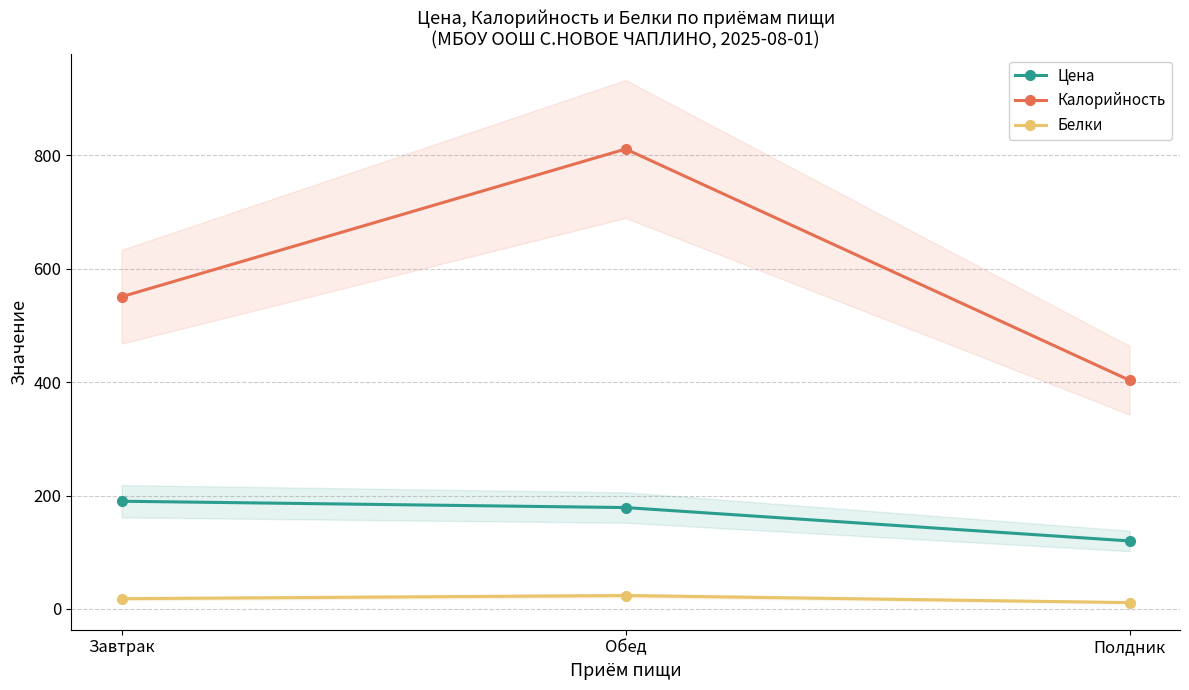

What are all the series names shown in the legend?

Цена, Калорийность, Белки